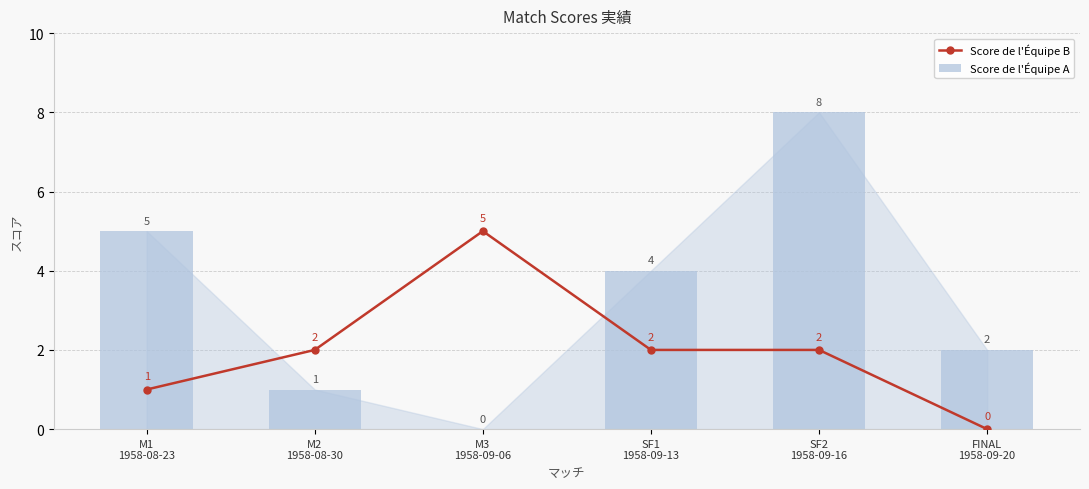

Reading left to right, transcribe all the data shown in this chart.

Score de l'Équipe B: M1
1958-08-23=1	M2
1958-08-30=2	M3
1958-09-06=5	SF1
1958-09-13=2	SF2
1958-09-16=2	FINAL
1958-09-20=0
Score de l'Équipe A: M1
1958-08-23=5	M2
1958-08-30=1	M3
1958-09-06=0	SF1
1958-09-13=4	SF2
1958-09-16=8	FINAL
1958-09-20=2